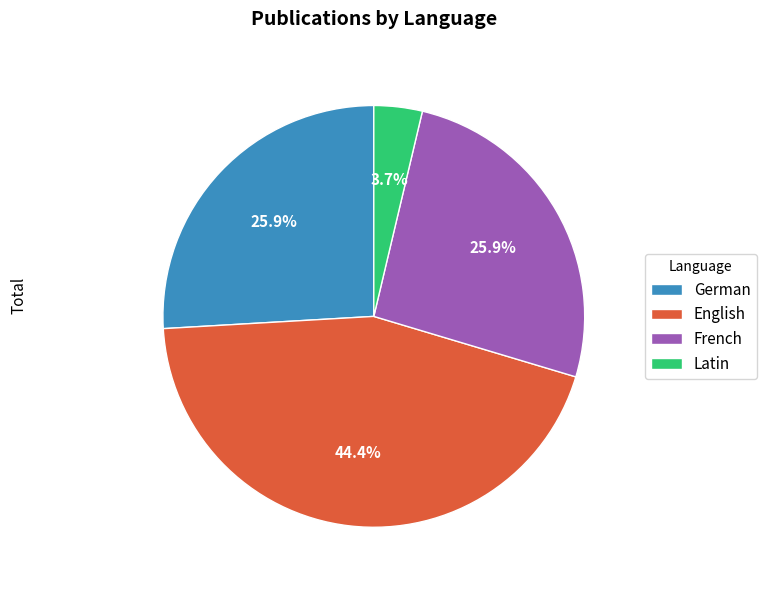

Is there any slice that represents more than half of the pie?

No